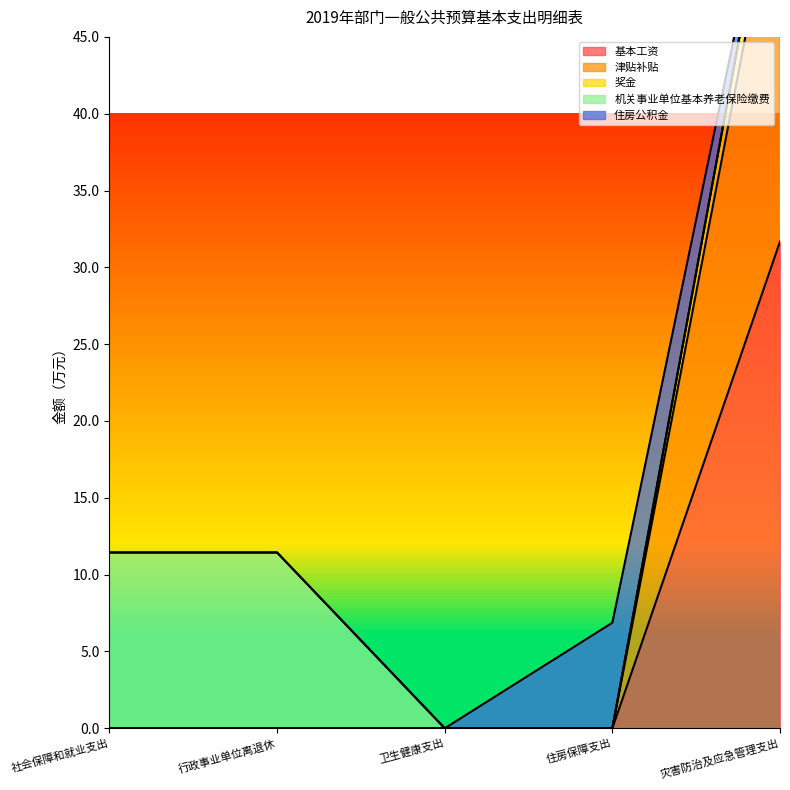

Does the chart display data point markers on the line(s)?

No